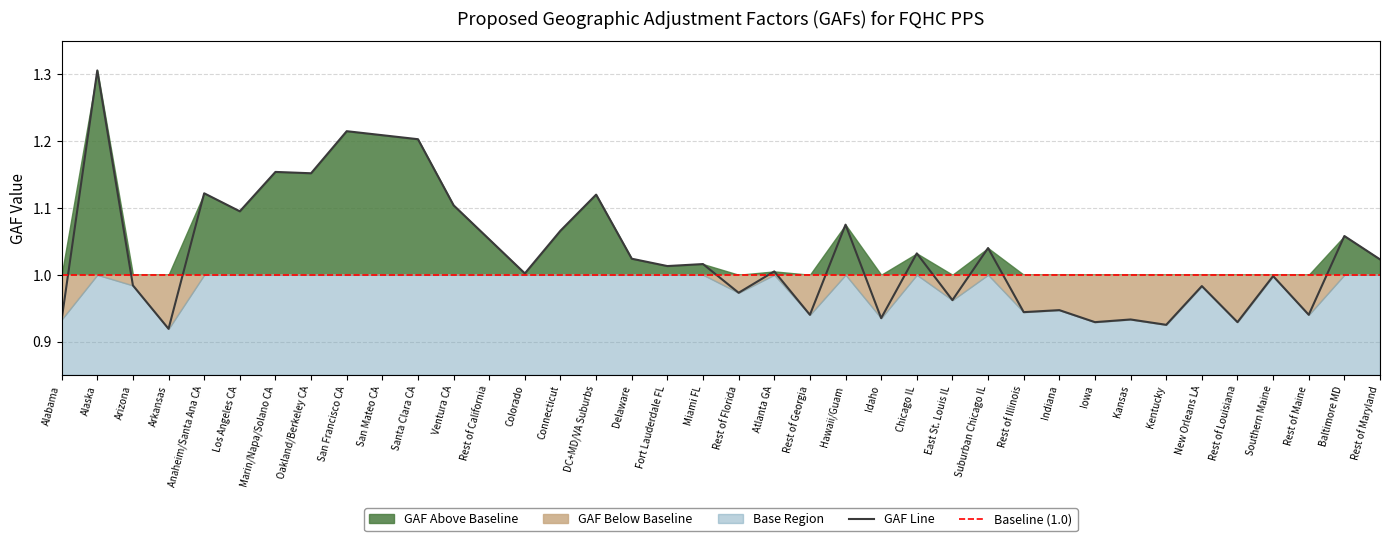

Where is the data nearest to the value 1?

Colorado